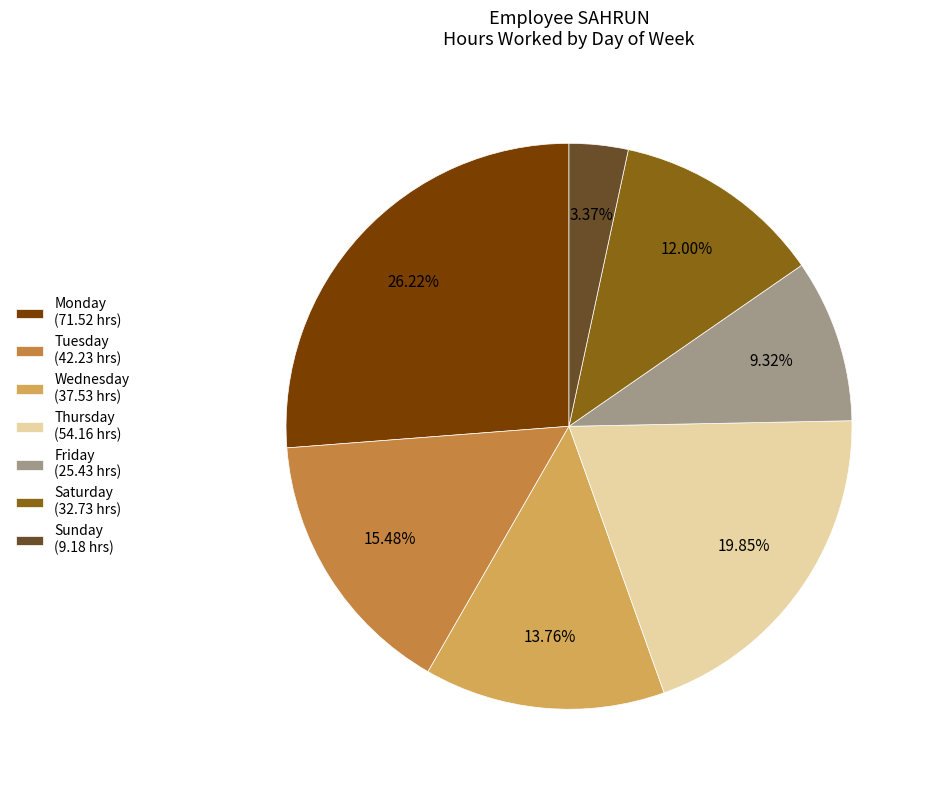

What is the ratio of the value at Friday (25.43 hrs) to the value at Sunday (9.18 hrs)?

2.8